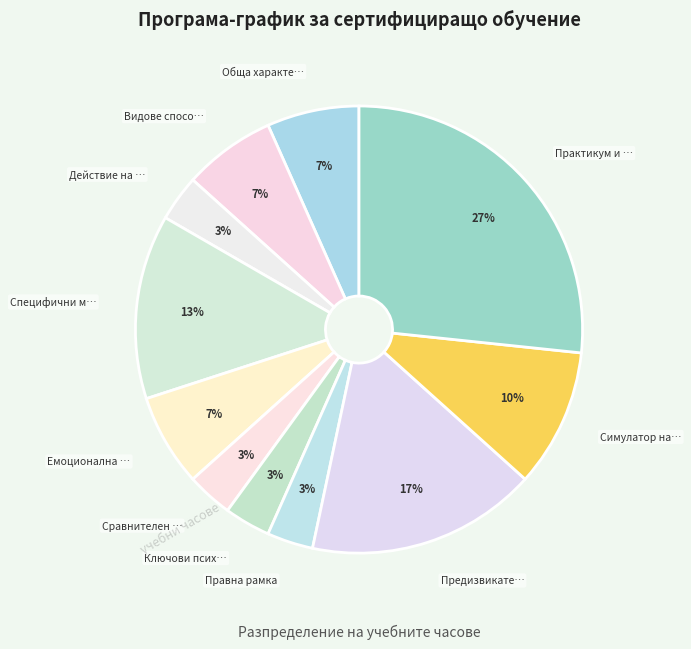

How many slices are in this pie chart?

11